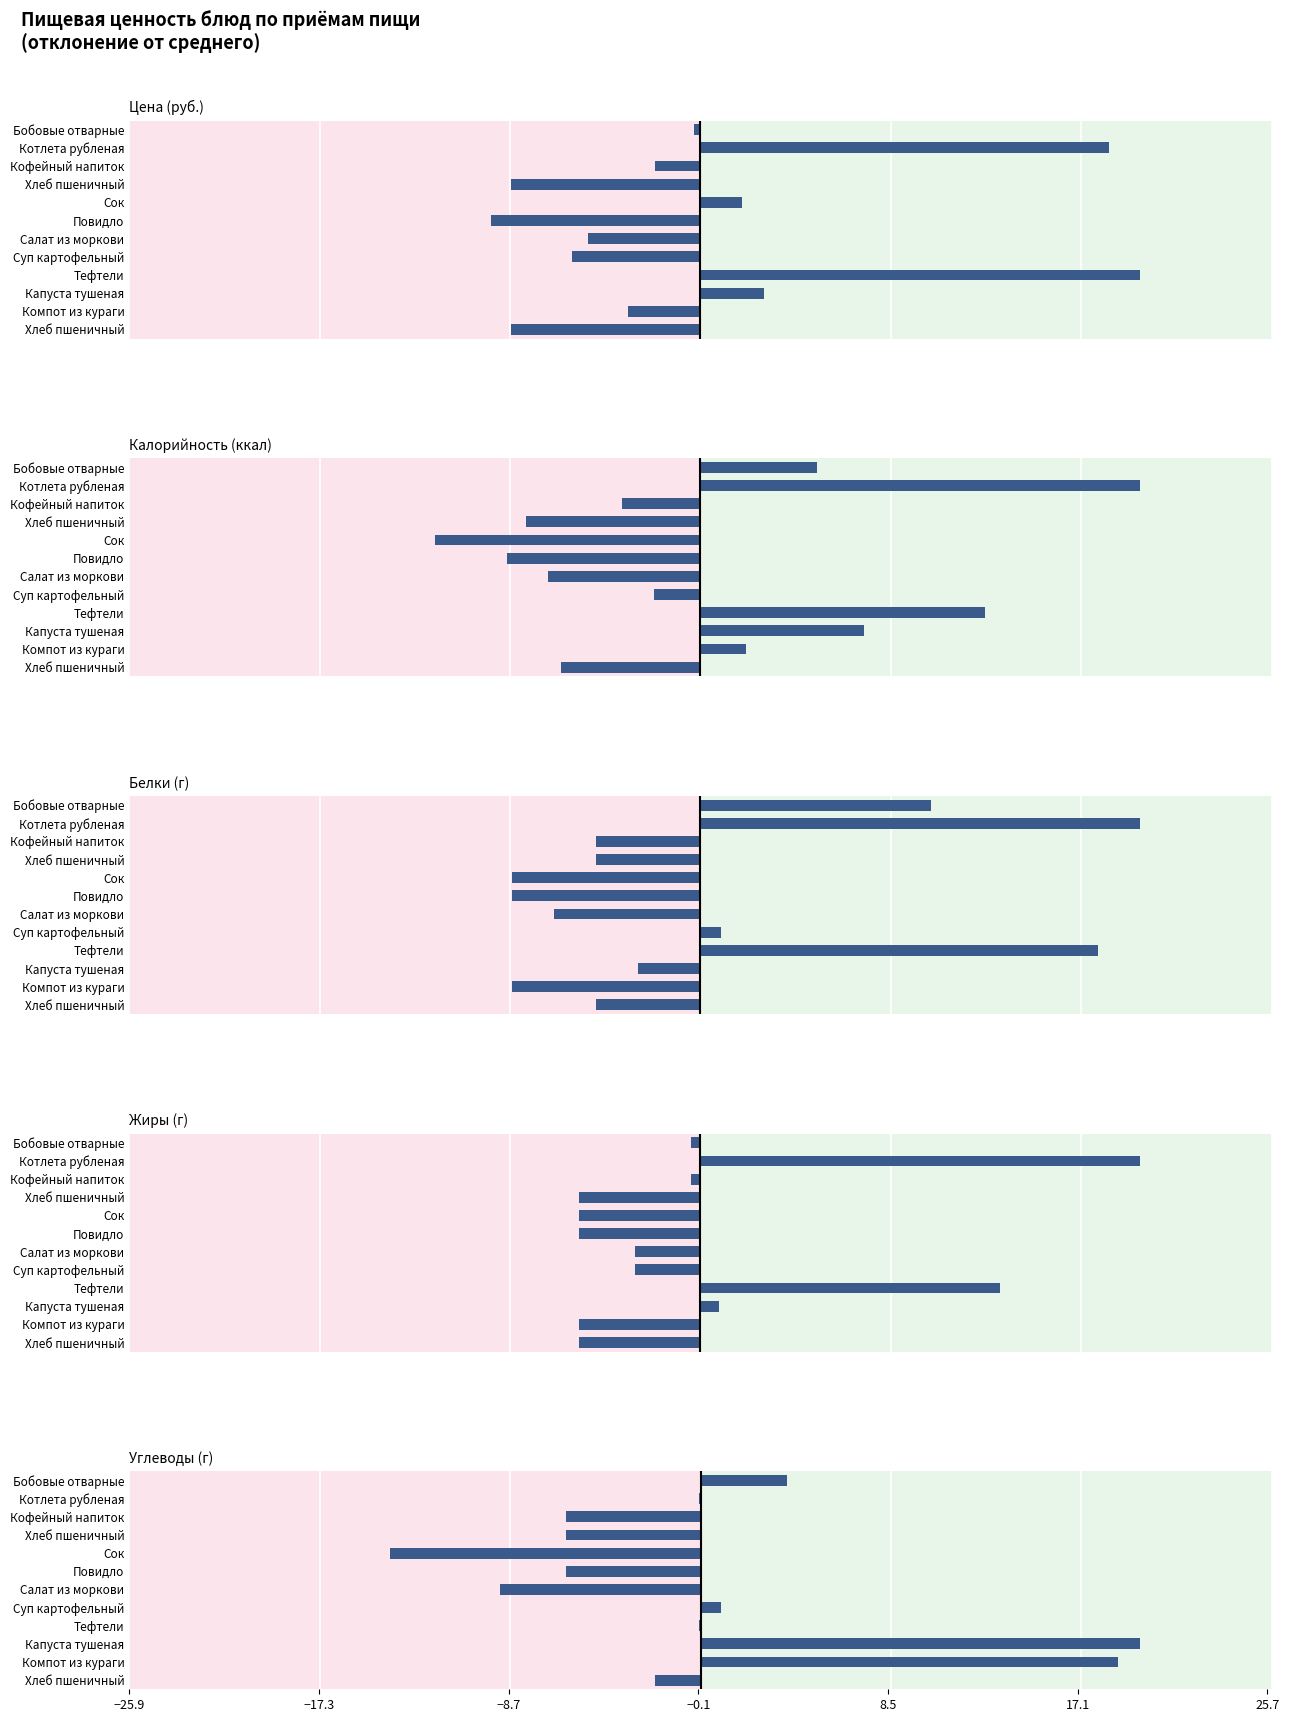

Does the chart contain stacked bars?

No